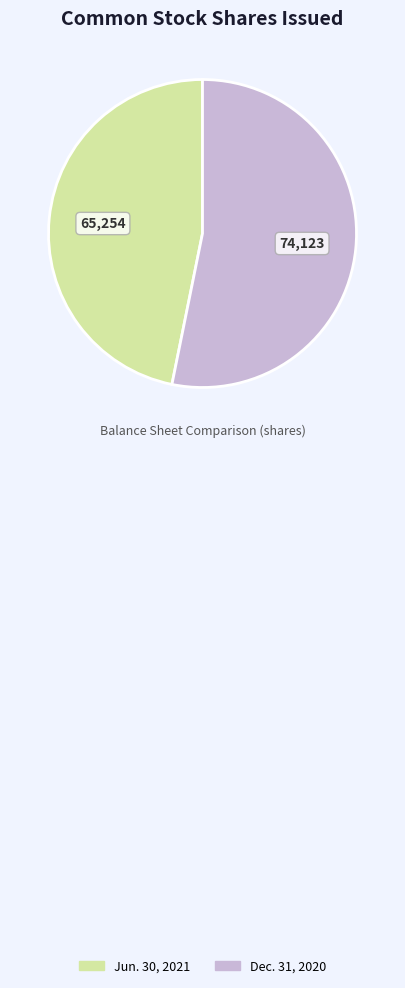

Rank the categories by value from highest to lowest.

Dec. 31, 2020, Jun. 30, 2021